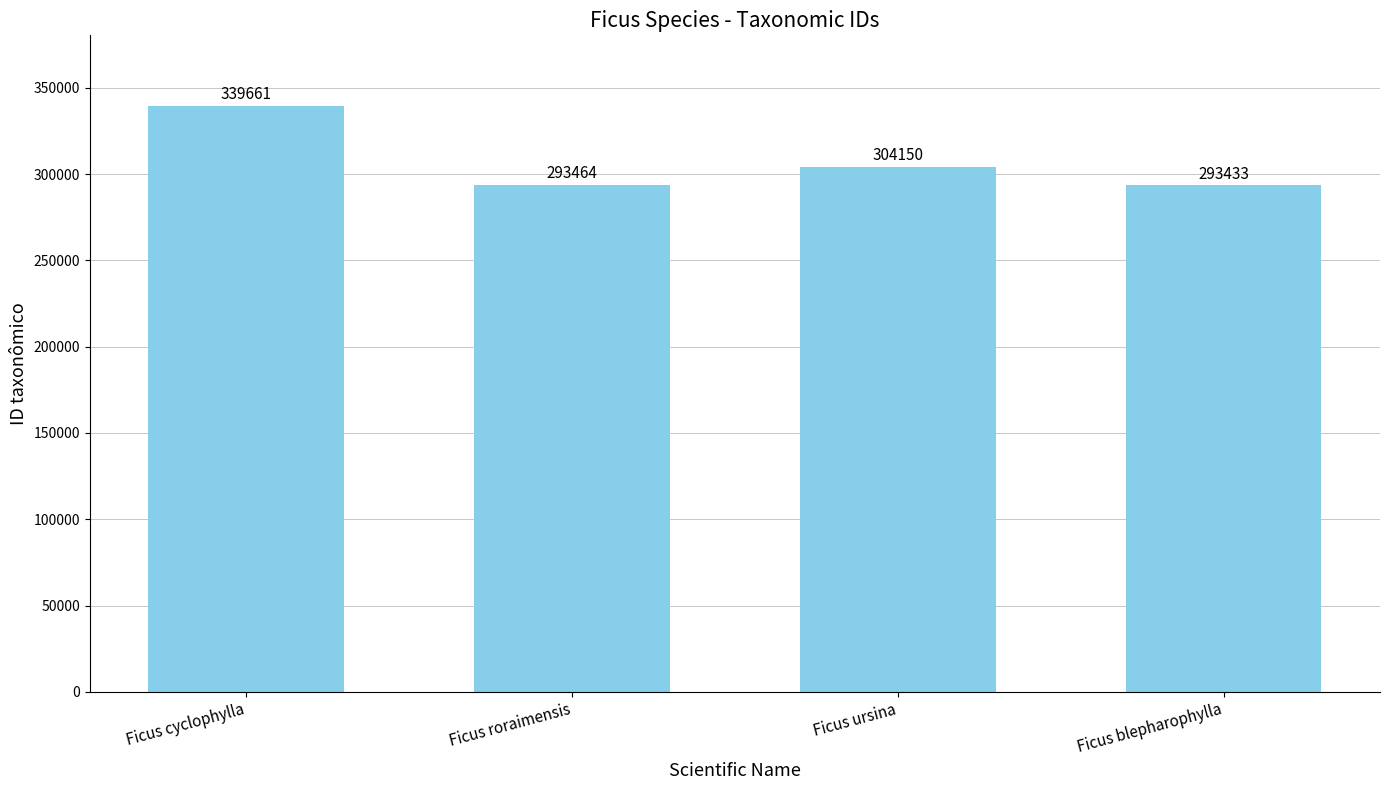

At which label does the data first exceed 304150?

Ficus cyclophylla